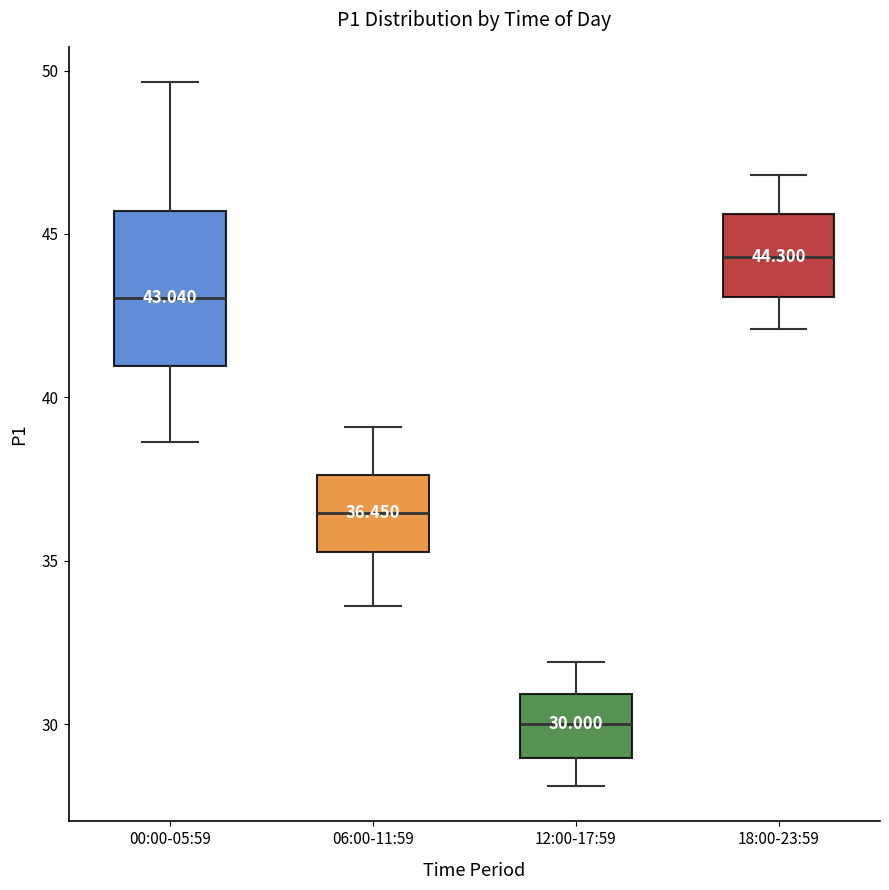

Which box has the lowest median line?

12:00-17:59